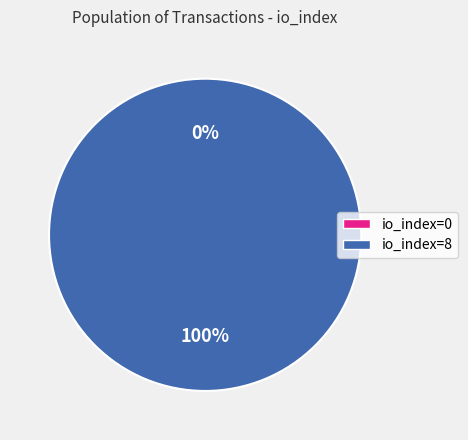

To the nearest percent, what is the average slice percentage?

50%